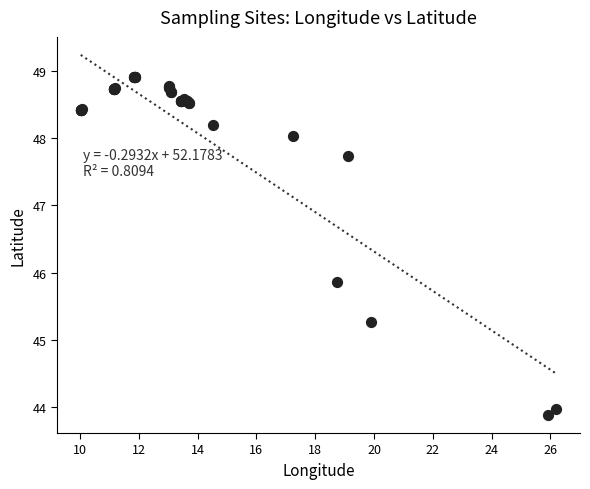

What Y value in the scatter plot is closest to 46?

45.9